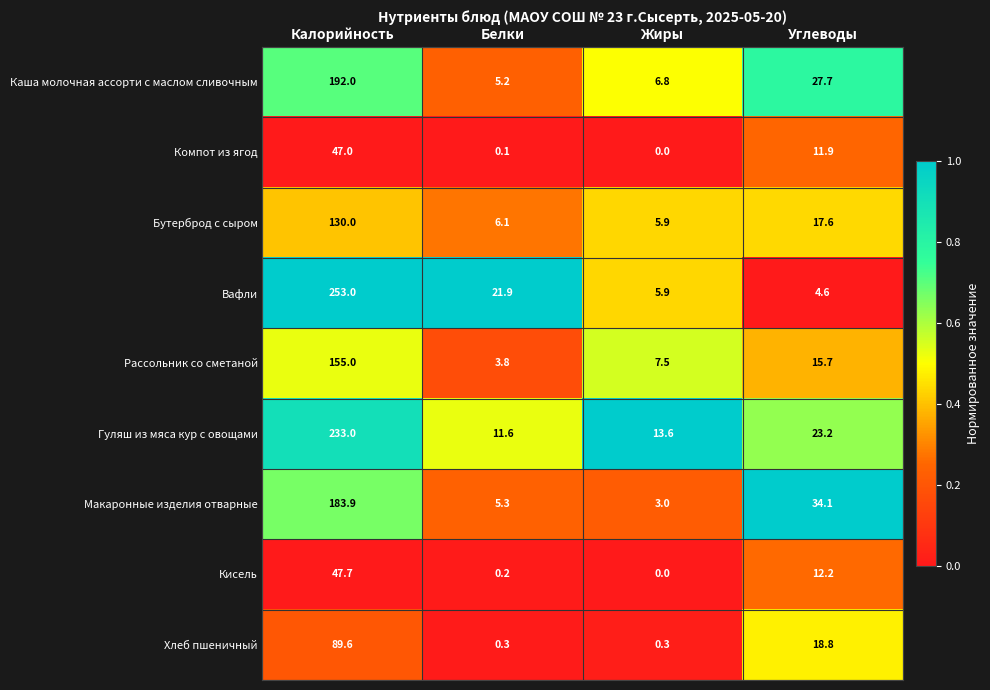

What is the sum of the Компот из ягод values at Калорийность and Белки?

47.1